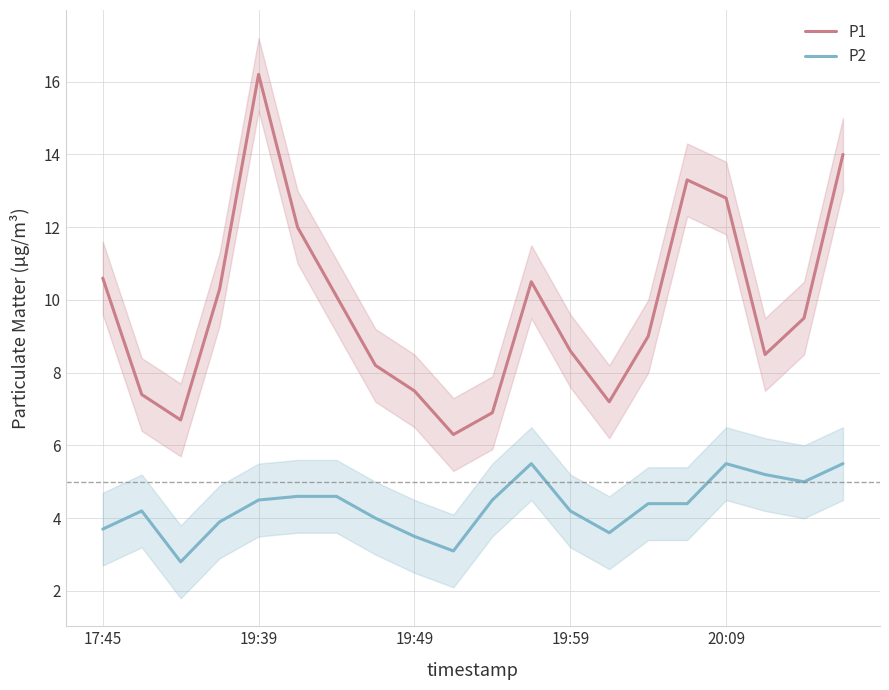

True or false: P1 and P2 intersect in this chart.

False